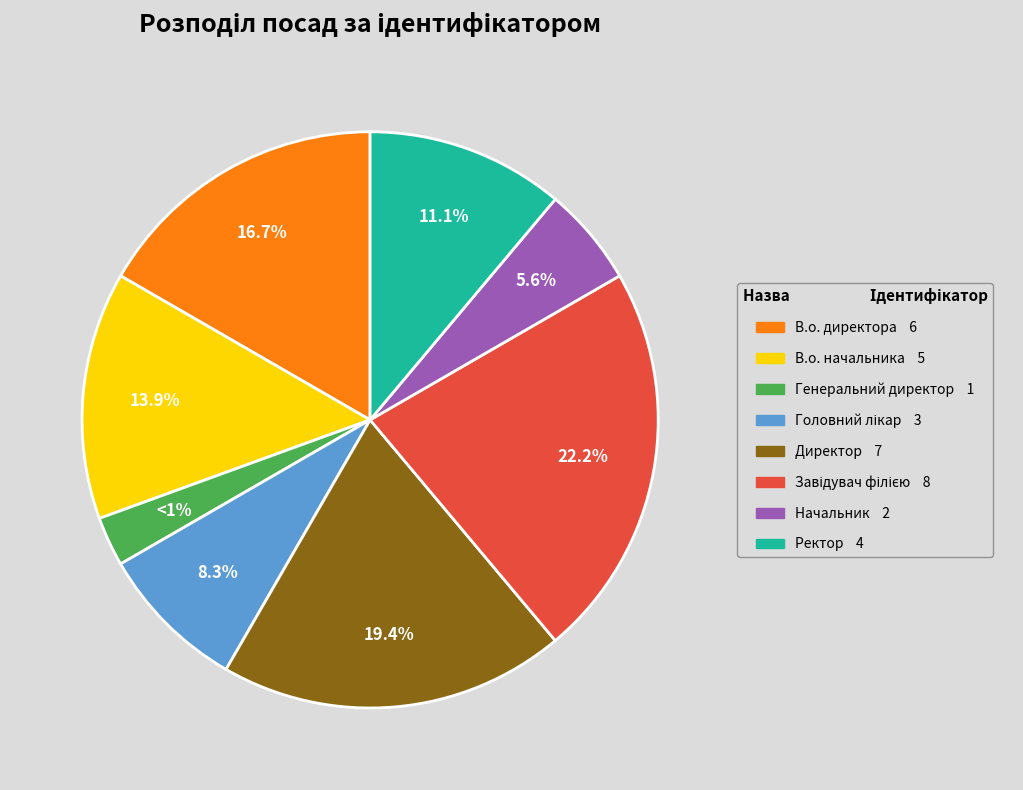

The Завідувач філією slice represents 22% of the pie. True or false?

True